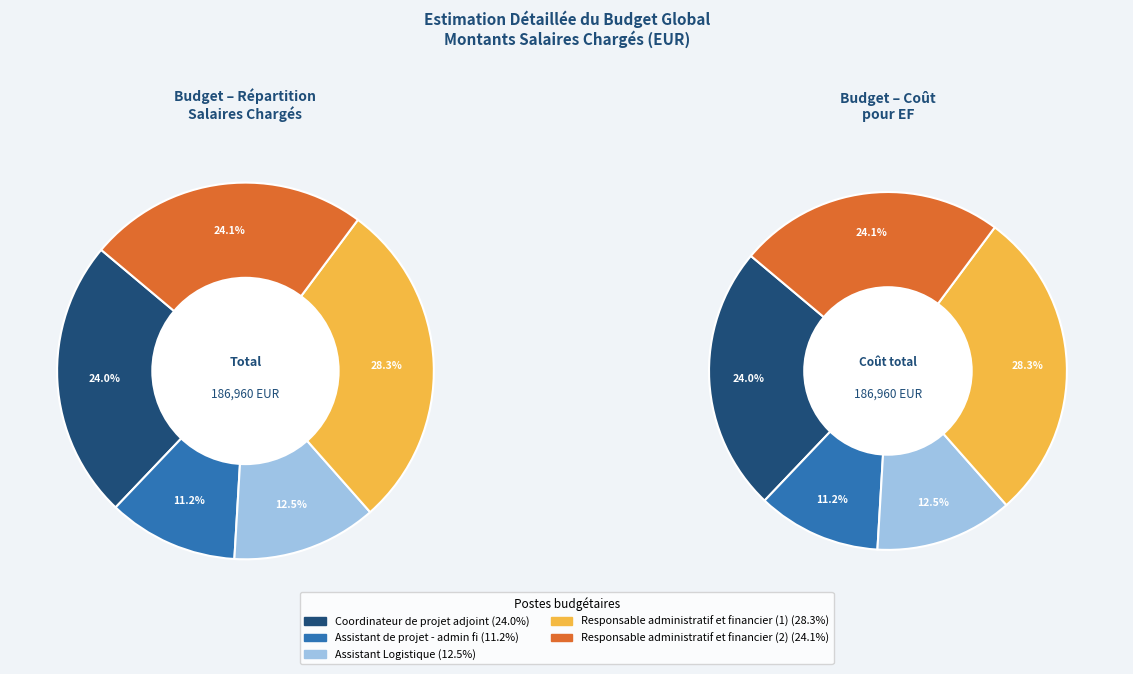

To the nearest percent, what percentage of the pie is Assistant de projet - admin fi?

11%